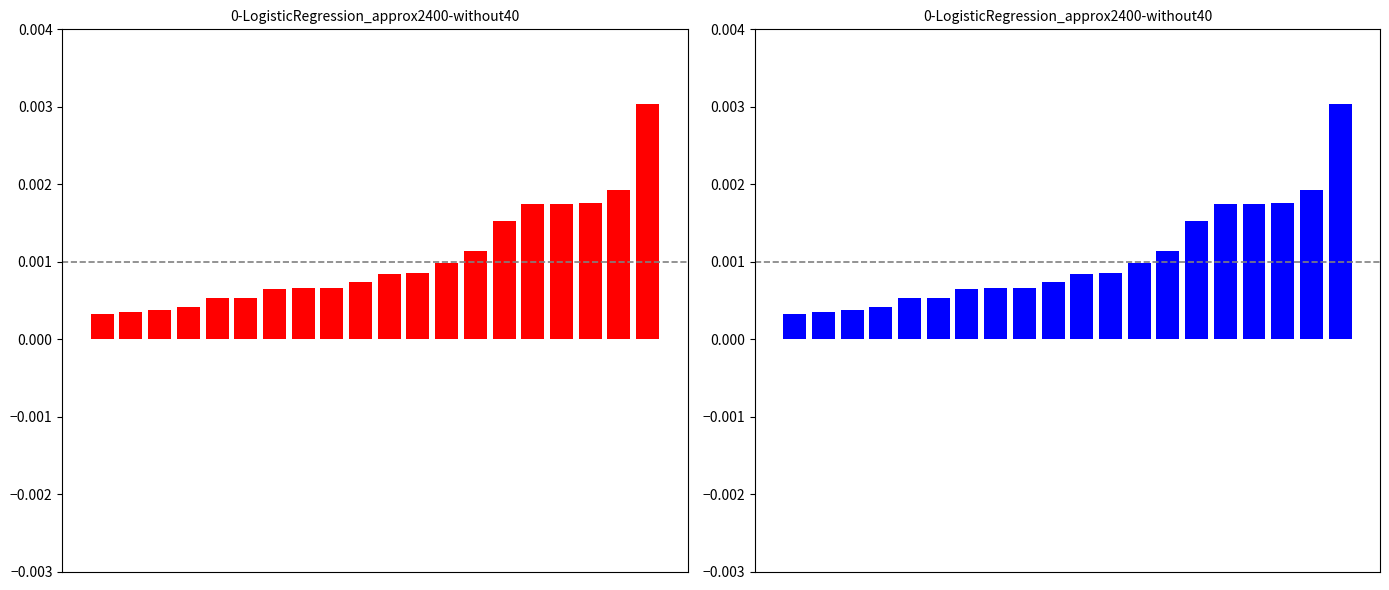

Which has a higher value, 16 or 14?

16